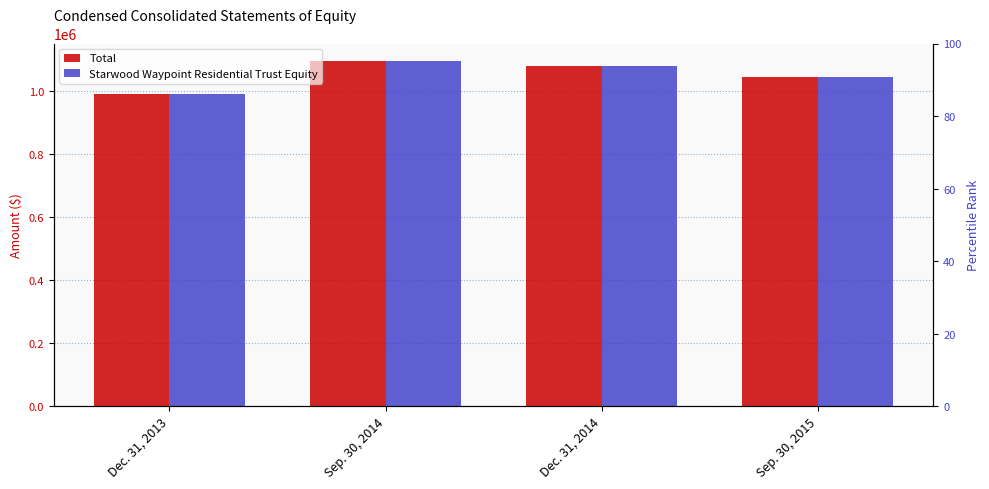

The value of Total at Dec. 31, 2014 is 614024. True or false?

False